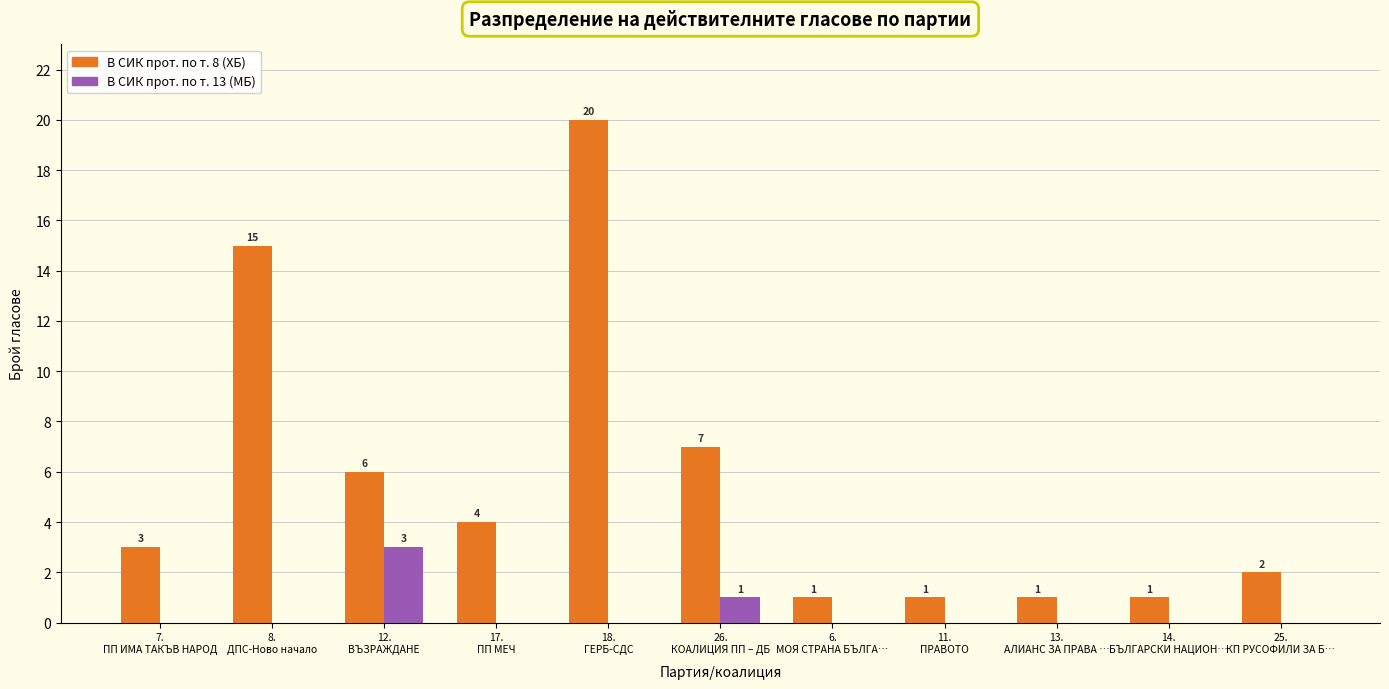

Reading left to right, list all the values displayed in this chart.

В СИК прот. по т. 8 (ХБ): 7.
ПП ИМА ТАКЪВ НАРОД=3	8.
ДПС-Ново начало=15	12.
ВЪЗРАЖДАНЕ=6	17.
ПП МЕЧ=4	18.
ГЕРБ-СДС=20	26.
КОАЛИЦИЯ ПП – ДБ=7	6.
МОЯ СТРАНА БЪЛГА…=1	11.
ПРАВОТО=1	13.
АЛИАНС ЗА ПРАВА …=1	14.
БЪЛГАРСКИ НАЦИОН…=1	25.
КП РУСОФИЛИ ЗА Б…=2
В СИК прот. по т. 13 (МБ): 7.
ПП ИМА ТАКЪВ НАРОД=0	8.
ДПС-Ново начало=0	12.
ВЪЗРАЖДАНЕ=3	17.
ПП МЕЧ=0	18.
ГЕРБ-СДС=0	26.
КОАЛИЦИЯ ПП – ДБ=1	6.
МОЯ СТРАНА БЪЛГА…=0	11.
ПРАВОТО=0	13.
АЛИАНС ЗА ПРАВА …=0	14.
БЪЛГАРСКИ НАЦИОН…=0	25.
КП РУСОФИЛИ ЗА Б…=0